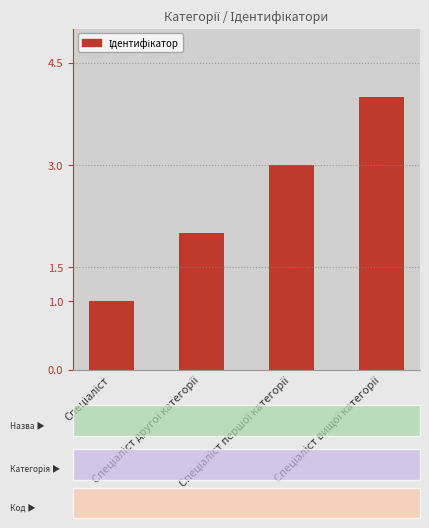

What is the maximum value shown in the chart?

4